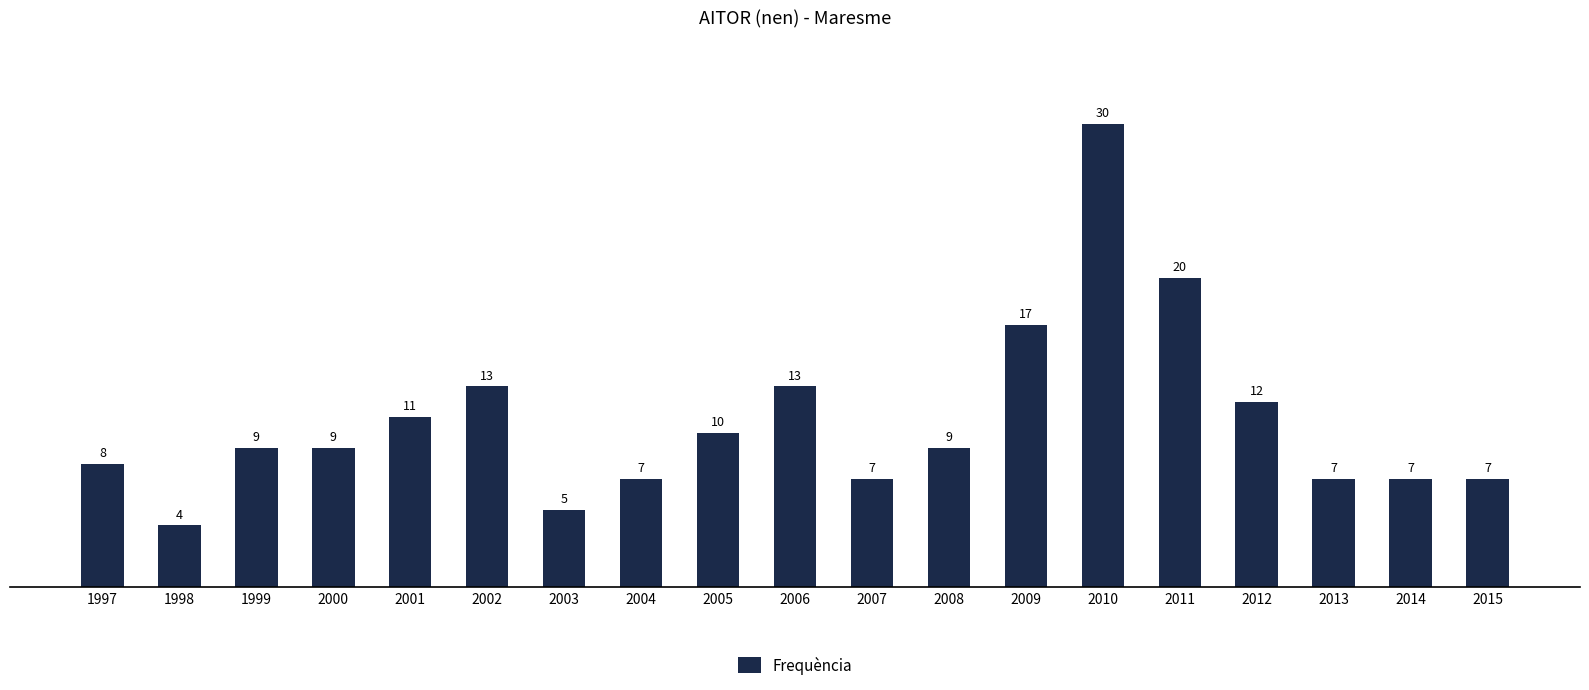

Reading left to right, extract all data points from this chart.

8	4	9	9	11	13	5	7	10	13	7	9	17	30	20	12	7	7	7